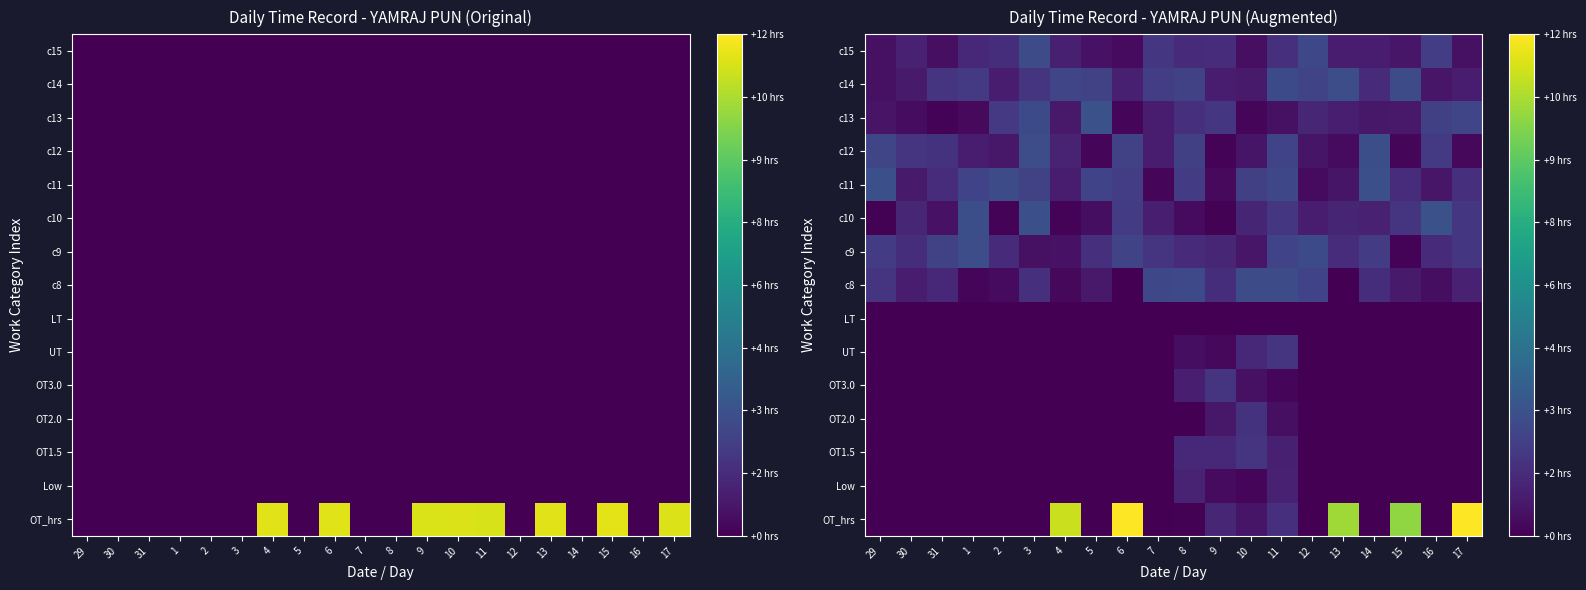

What is the spread (max minus min) of values at 1?

2.9